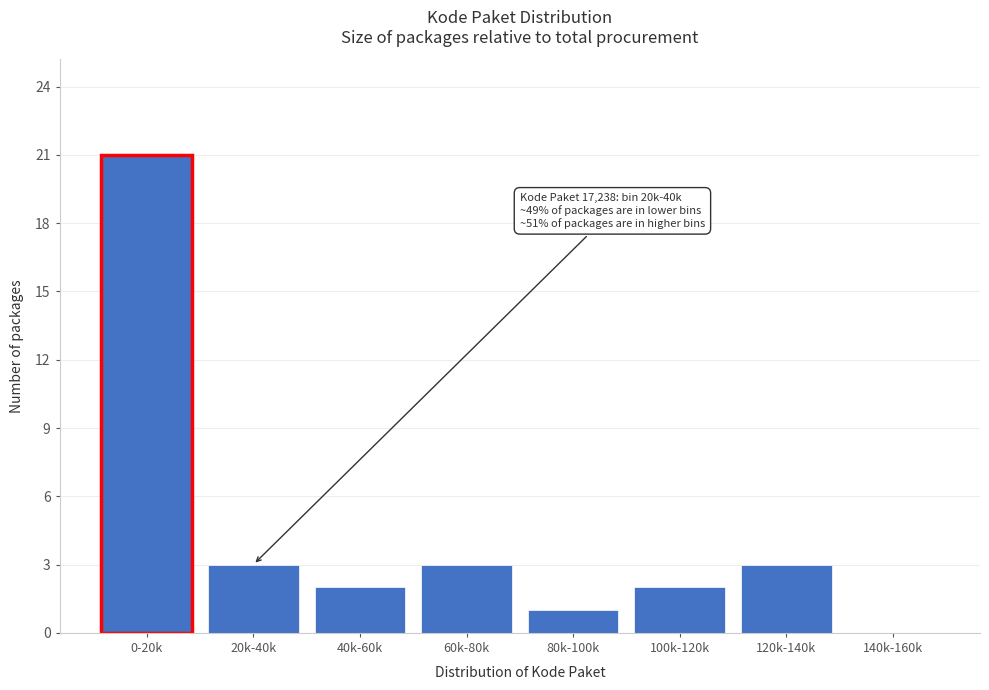

Reading left to right, extract all data points from this chart.

0-20k=21	20k-40k=3	40k-60k=2	60k-80k=3	80k-100k=1	100k-120k=2	120k-140k=3	140k-160k=0